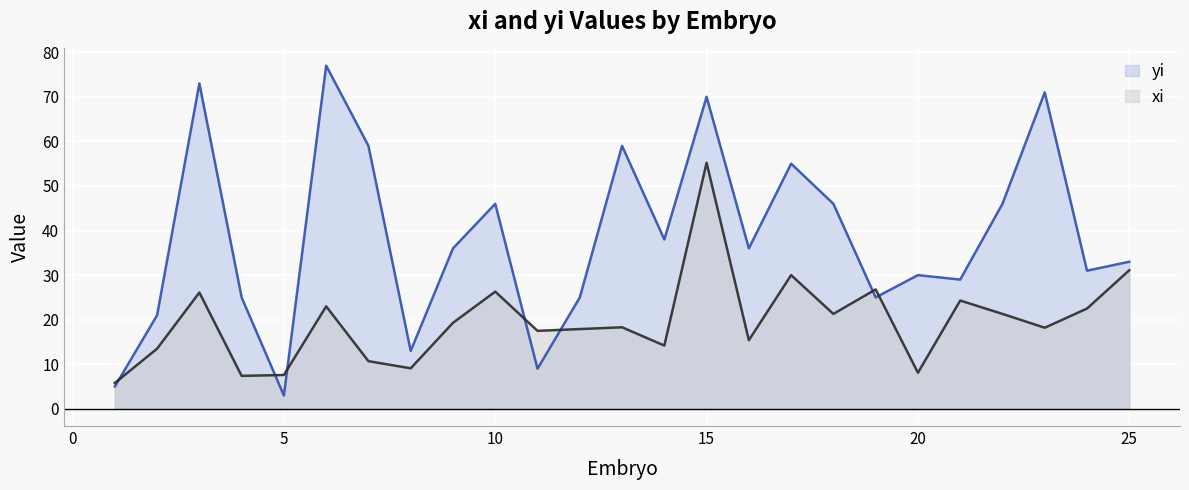

How many lines are shown in the chart?

2